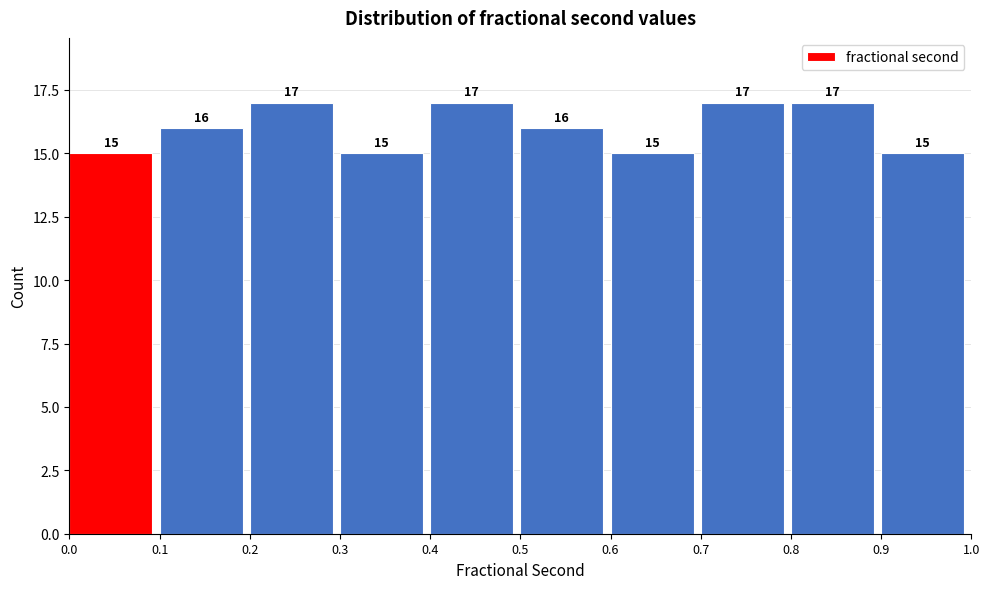

Reading left to right, transcribe this chart: for each bar, give the range it covers on the x-axis and its height.

0.0 to 0.1: 15
0.1 to 0.2: 16
0.2 to 0.3: 17
0.3 to 0.4: 15
0.4 to 0.5: 17
0.5 to 0.6: 16
0.6 to 0.7: 15
0.7 to 0.8: 17
0.8 to 0.9: 17
0.9 to 1.0: 15